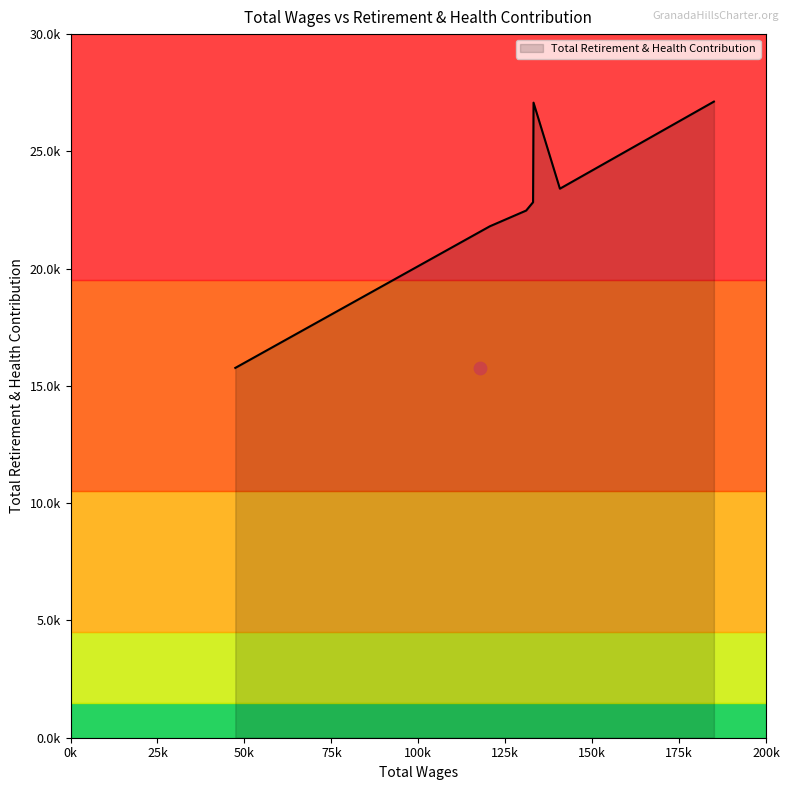

Between 47381.0 and 133000.0, which is larger?

133000.0